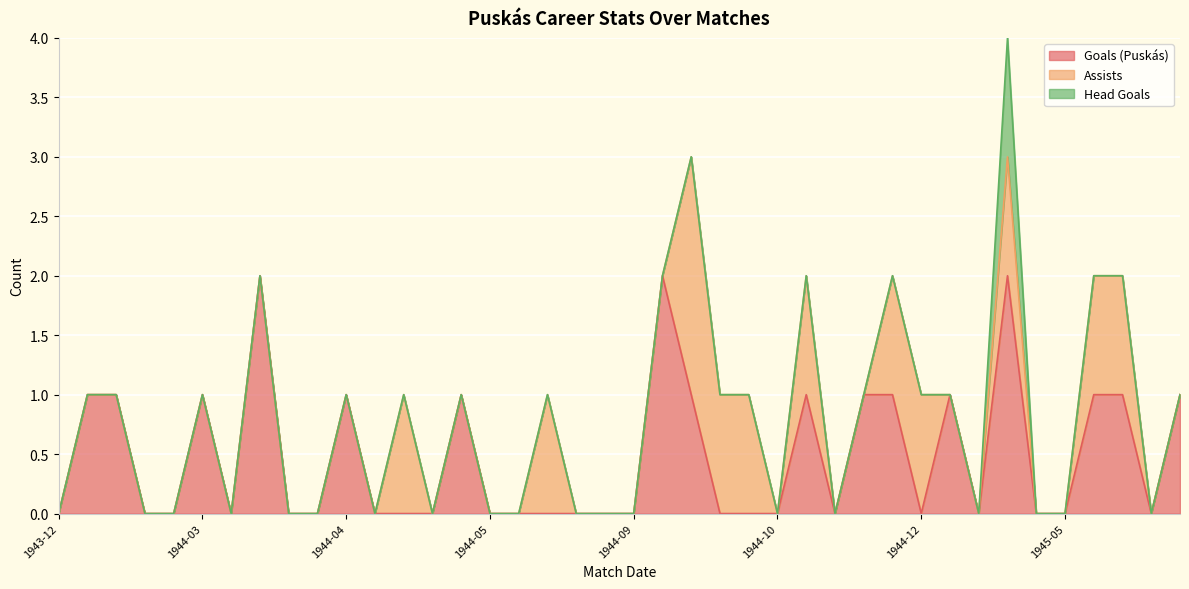

How many data points does each series have?

40